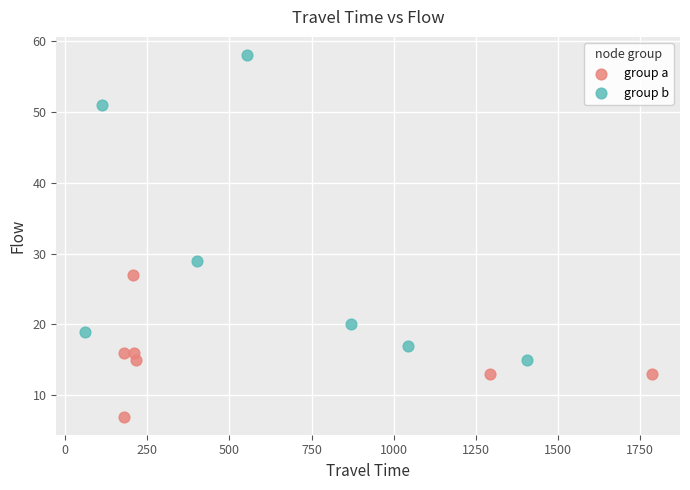

Which series contains the highest Y value?

group b